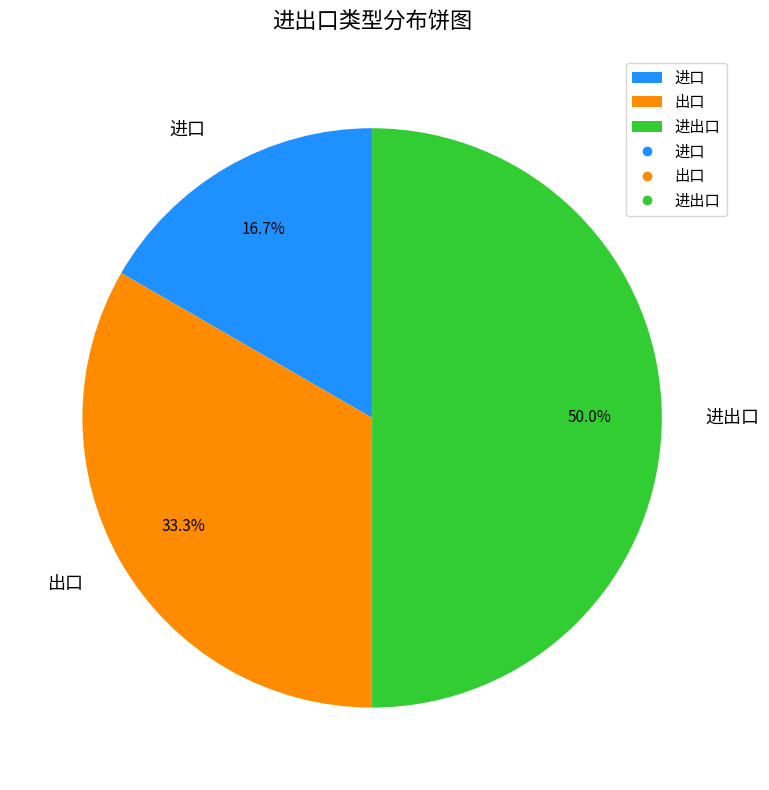

Approximately how many times larger is the value at 进出口 compared to 进口?

3.0